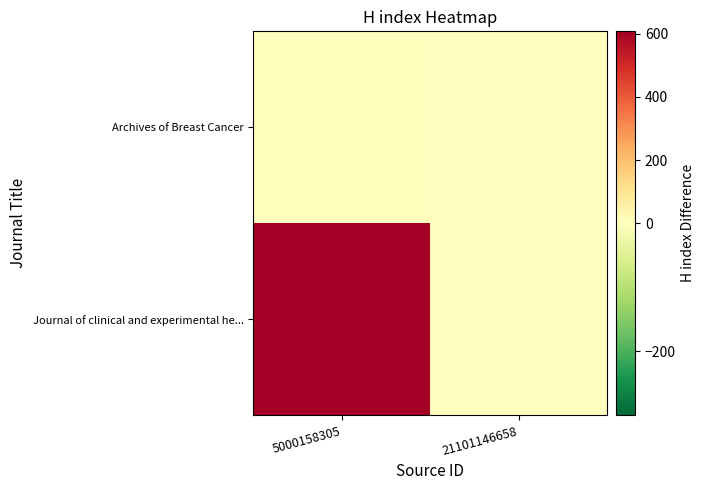

Reading left to right, transcribe all the data shown in this chart.

Journal of clinical and experimental he...: 5000158305=607	21101146658=0
Archives of Breast Cancer: 5000158305=6	21101146658=0